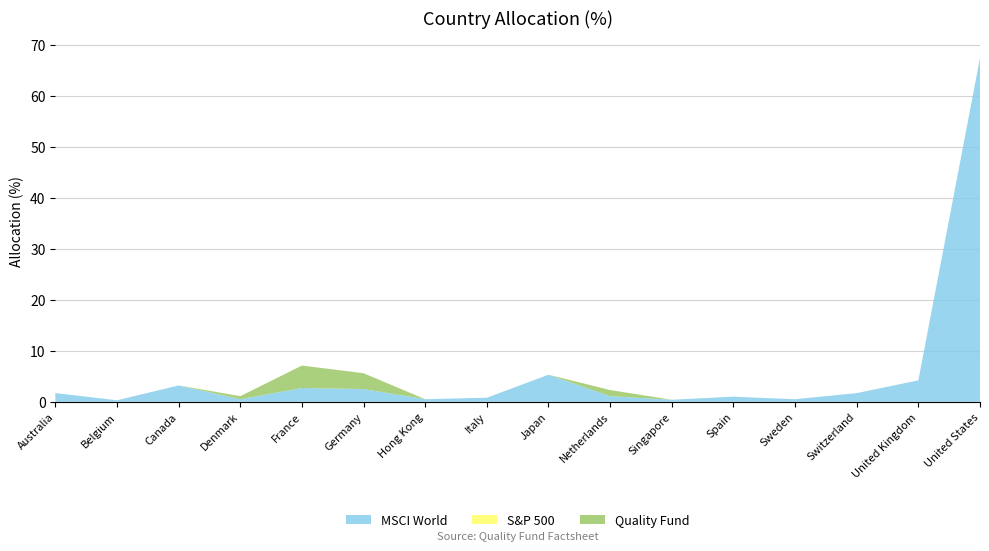

Reading left to right, extract all data points from this chart.

Quality Fund: 0.0	0.0	0.0	0.6	4.4	3.1	0.0	0.0	0.0	1.2	0.0	0.0	0.0	0.0	0.0	0.0
S&P 500: 0.0	0.0	0.0	0.0	0.0	0.0	0.0	0.0	0.0	0.0	0.0	0.0	0.0	0.0	0.0	0.0
MSCI World: 1.7	0.3	3.2	0.5	2.7	2.5	0.5	0.8	5.3	1.1	0.4	1.0	0.5	1.7	4.2	67.4